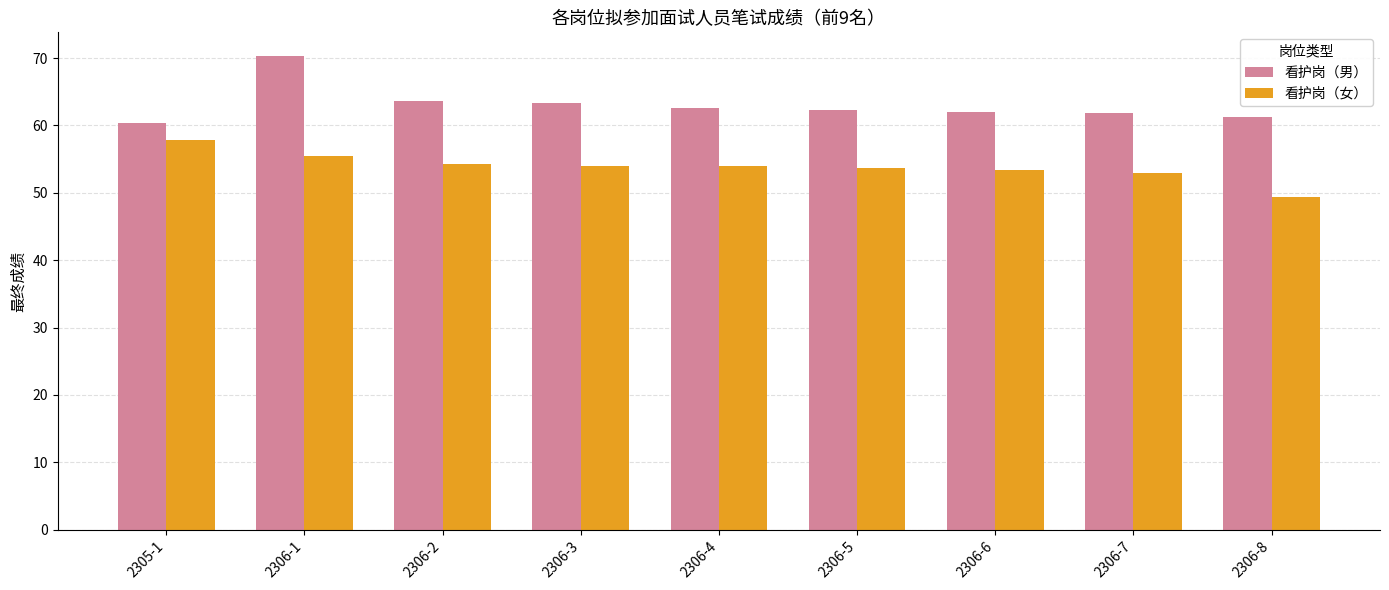

Which series has the largest range (max minus min)?

看护岗（男）